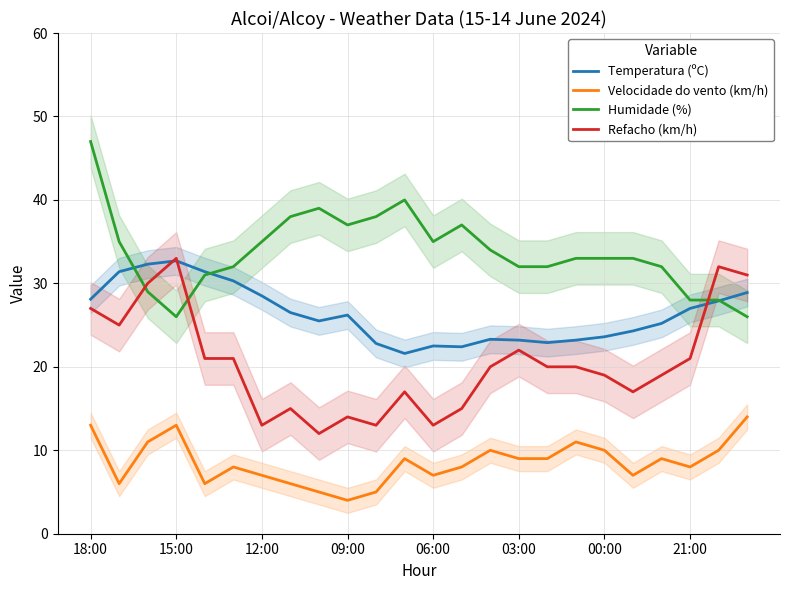

True or false: Humidade (%) and Velocidade do vento (km/h) cross at least once.

False